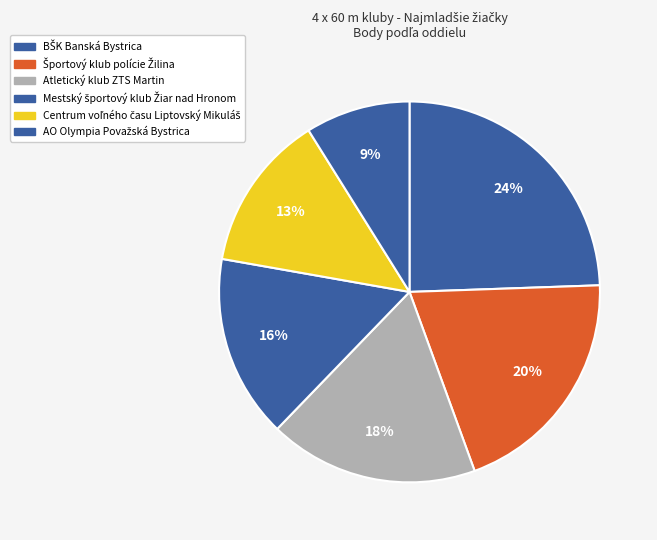

How many segments does this pie chart have?

6